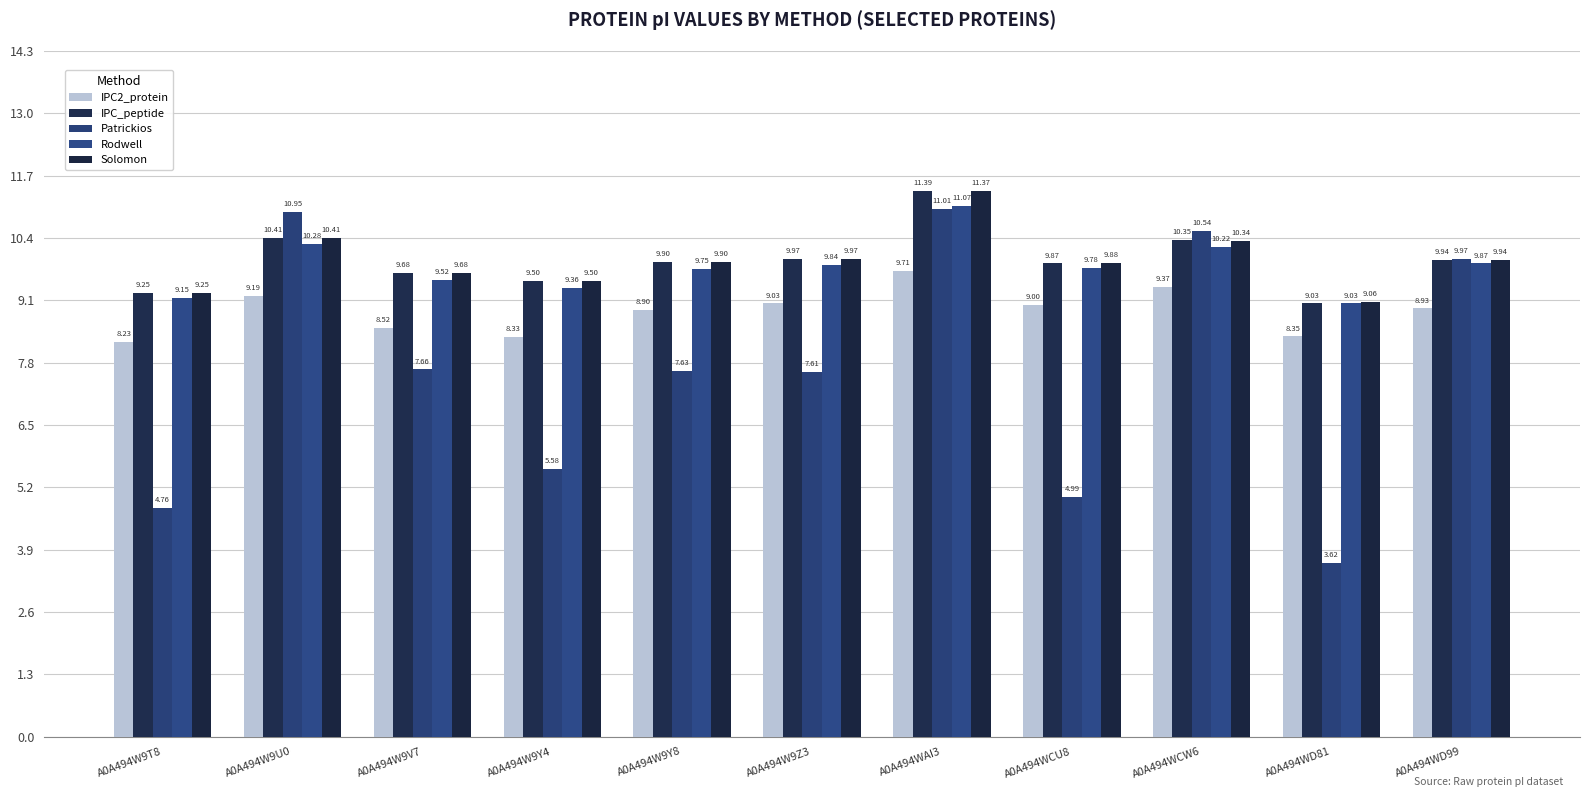

What is the maximum value shown in the chart?

11.4